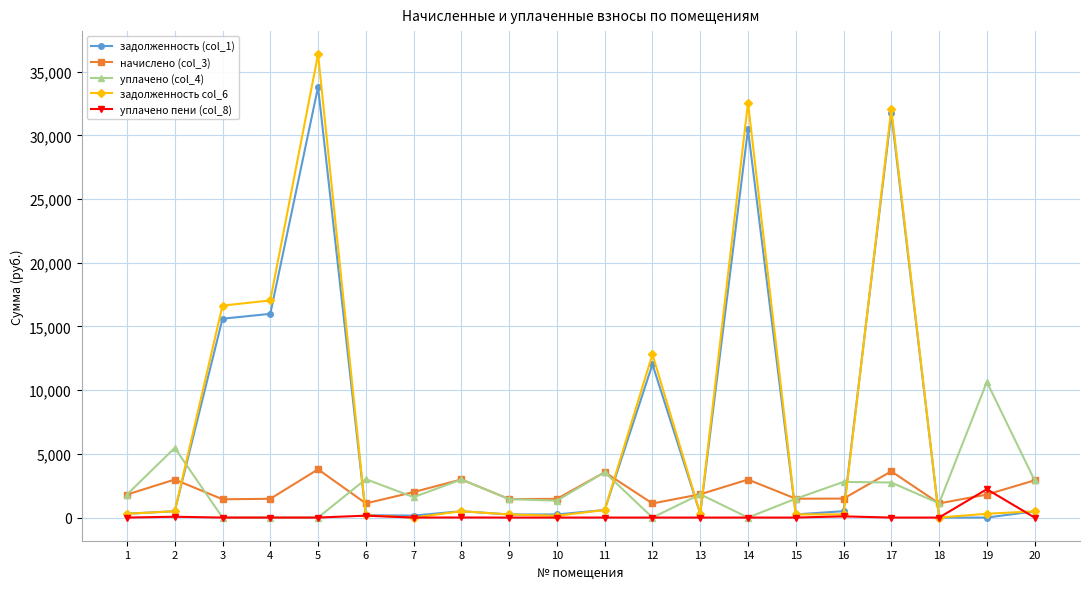

What is the total value across all series at 10?

3178.6